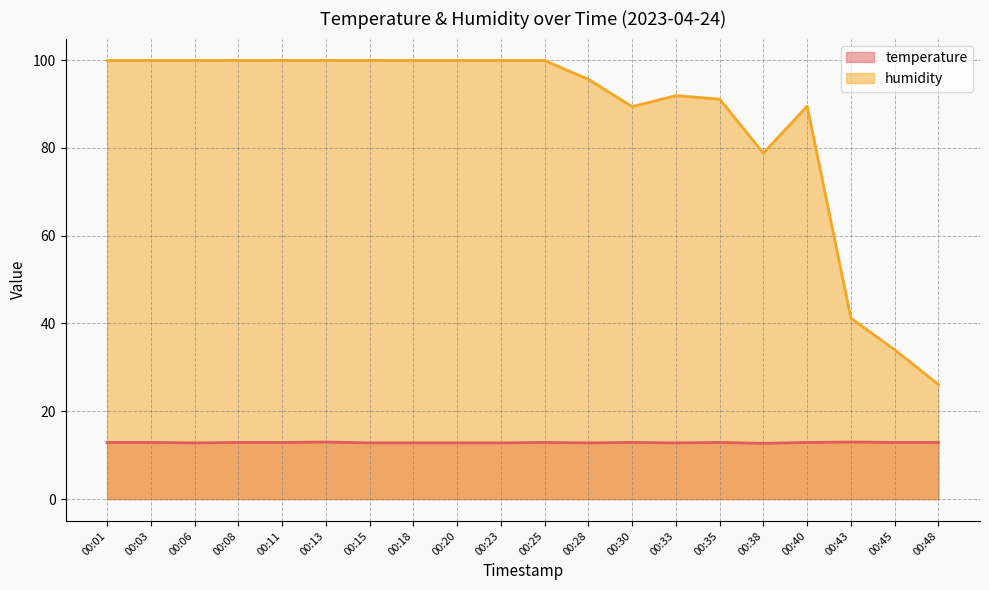

Is it true that temperature equals 18.2 at 00:38?

False